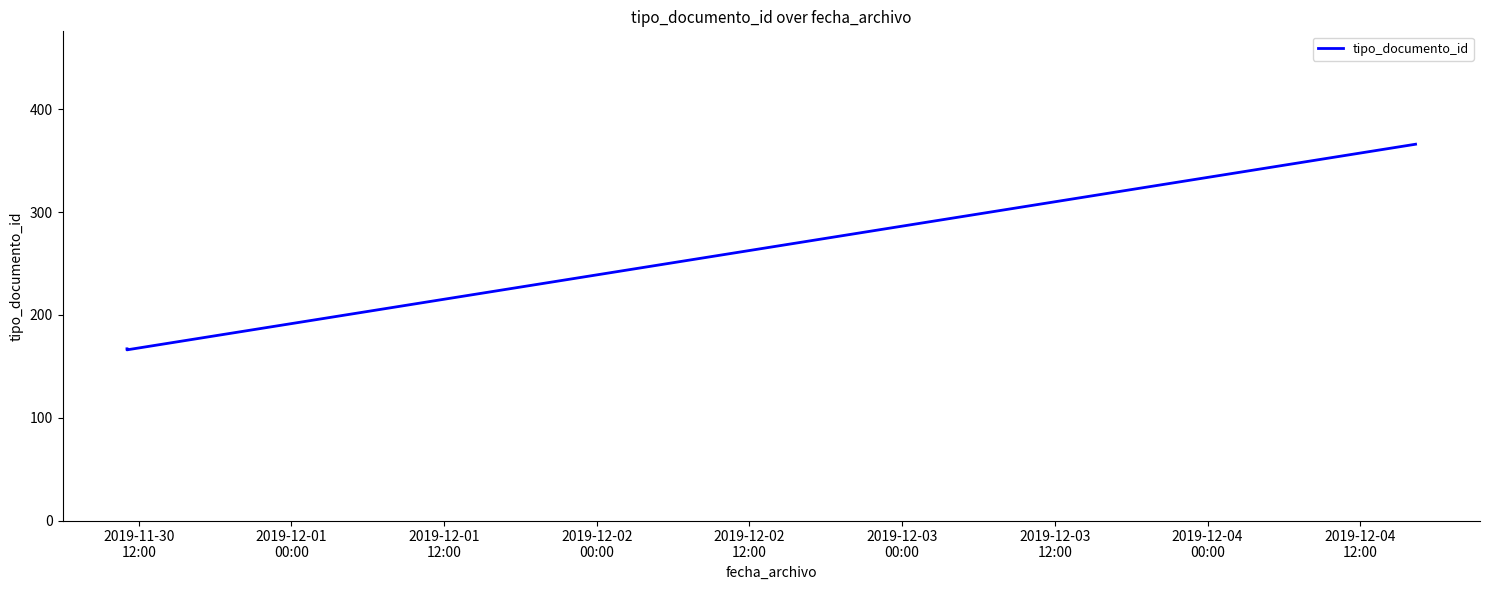

Is this an area chart (filled region under the line)?

No